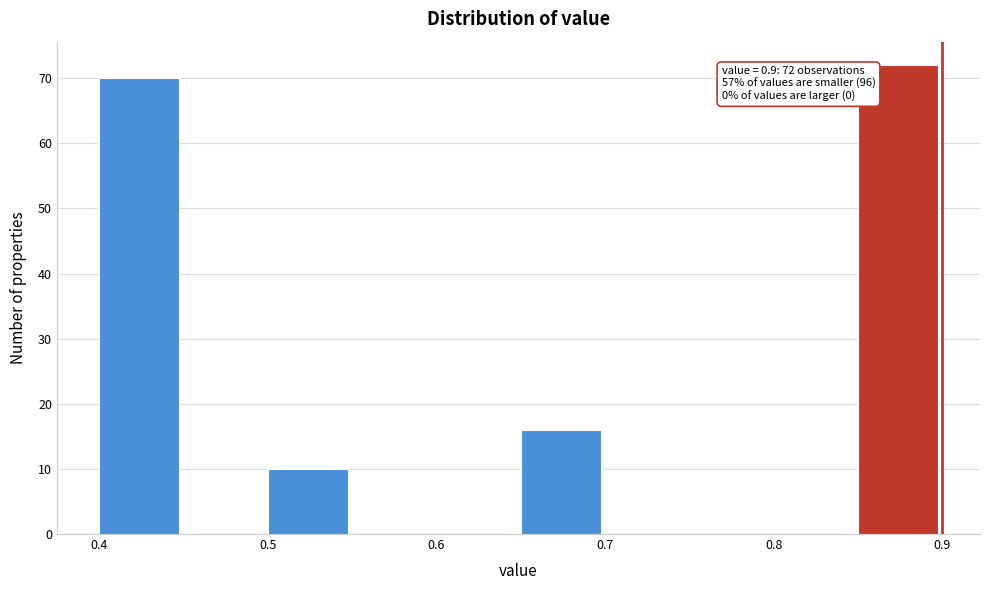

Over which range of the x-axis is the bar tallest?

0.85 to 0.90